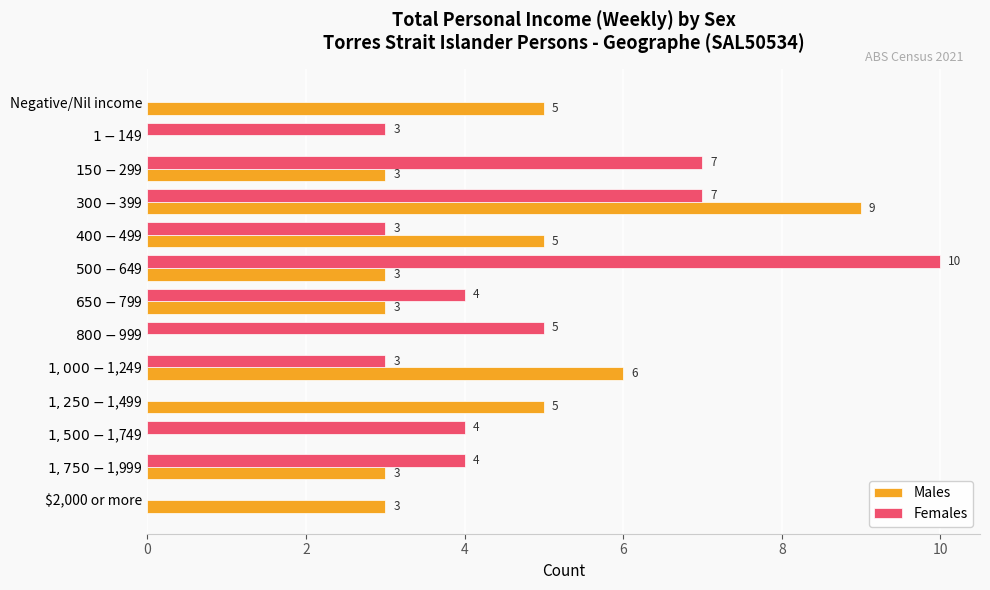

How many values in Males are above zero?

10